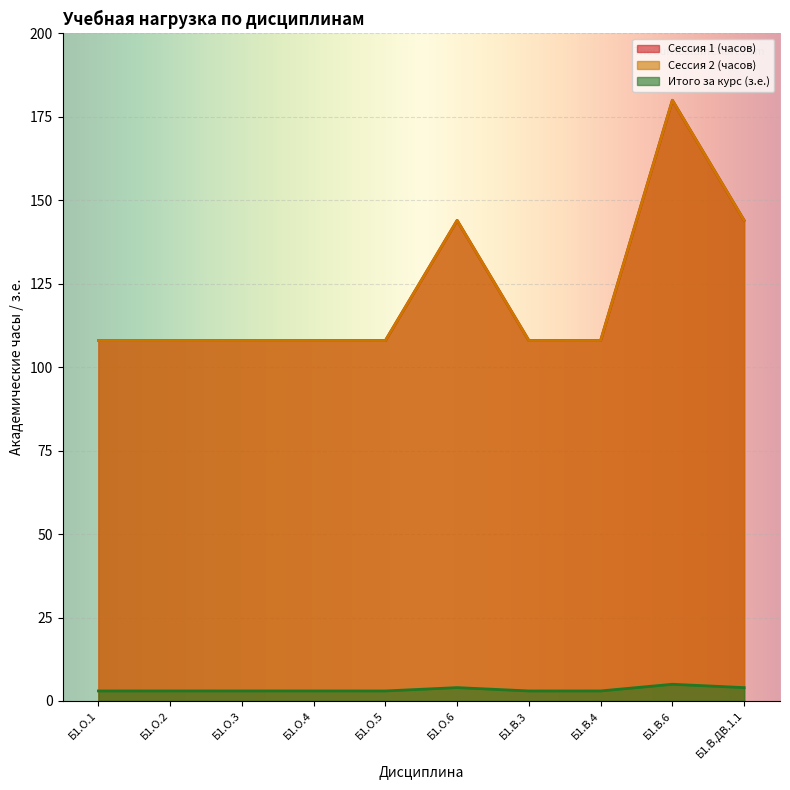

At how many categories does at least one series exceed 100?

10